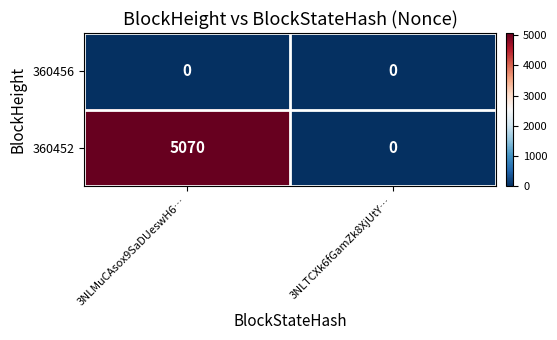

Reading right to left, transcribe all the data shown in this chart.

360456: 0	0
360452: 0	5070